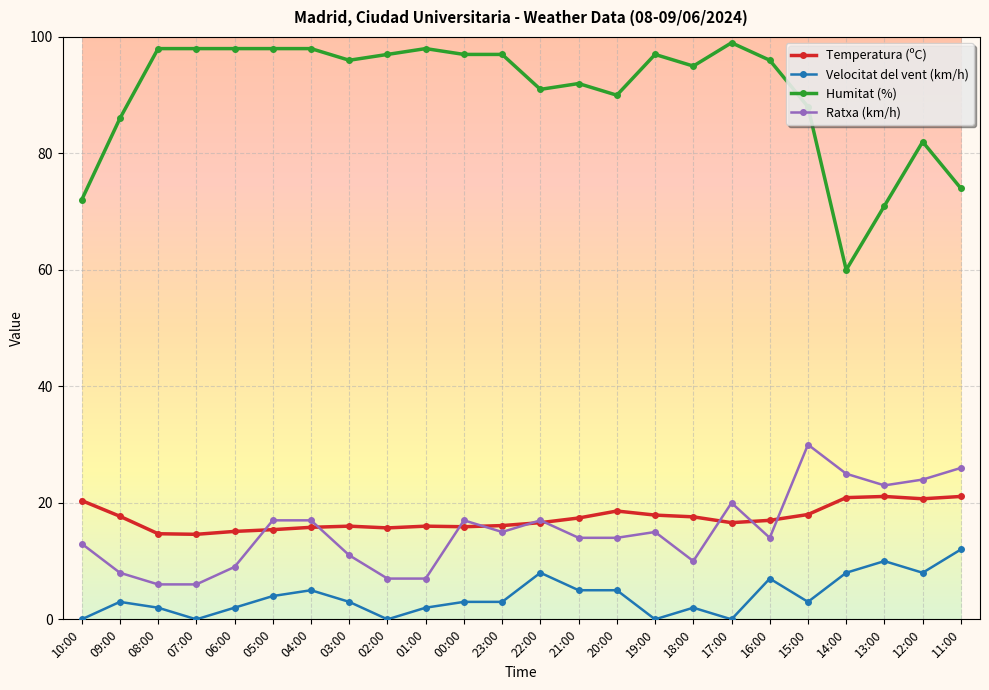

At how many categories does at least one series exceed 77?

20